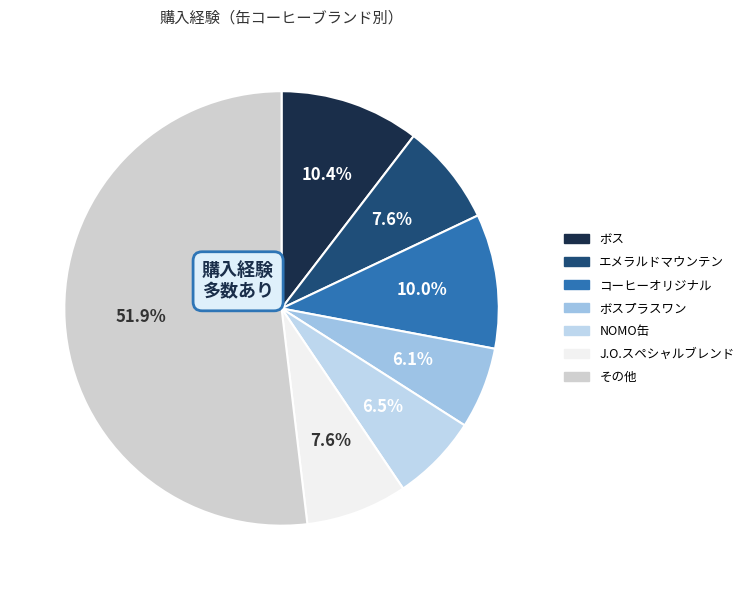

To the nearest percent, what is the average slice percentage?

14%